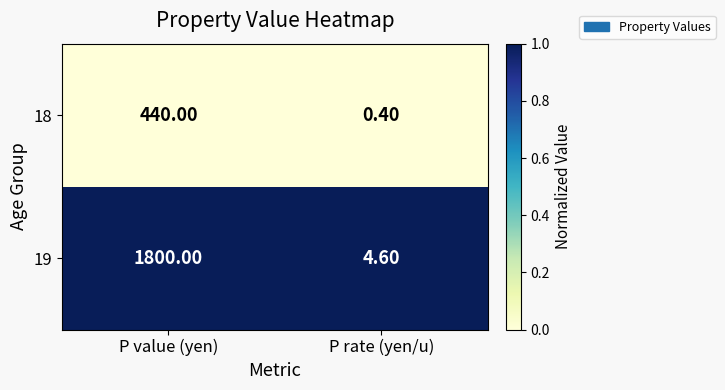

How many categories are shown in the chart?

2